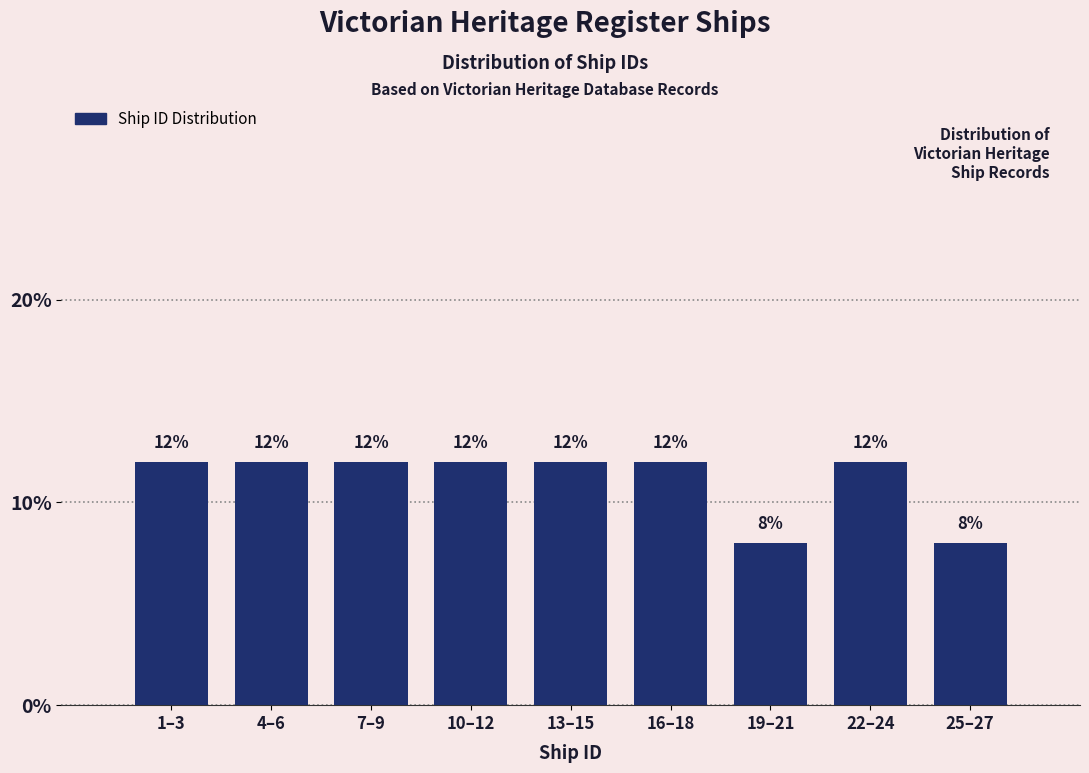

Reading left to right, what are all the values shown in this chart?

1–3=12	4–6=12	7–9=12	10–12=12	13–15=12	16–18=12	19–21=8	22–24=12	25–27=8